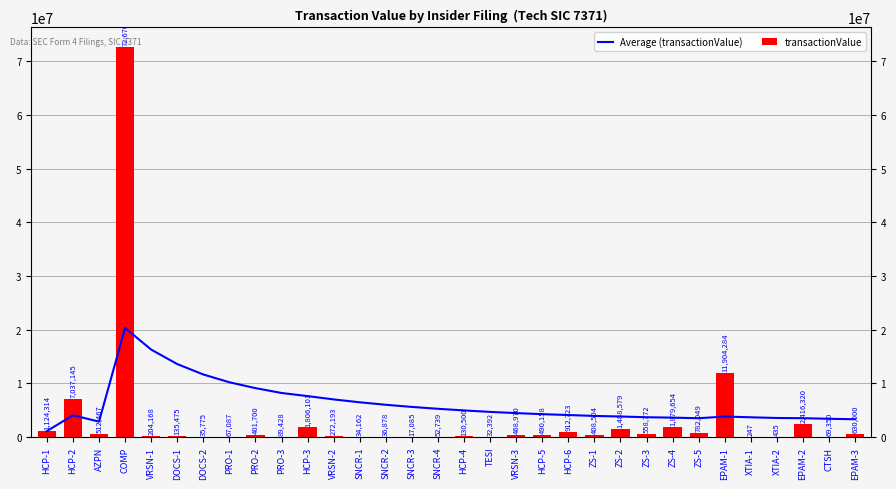

The Average (transactionValue) series shows 1511690.2 at ZS-3. True or false?

False